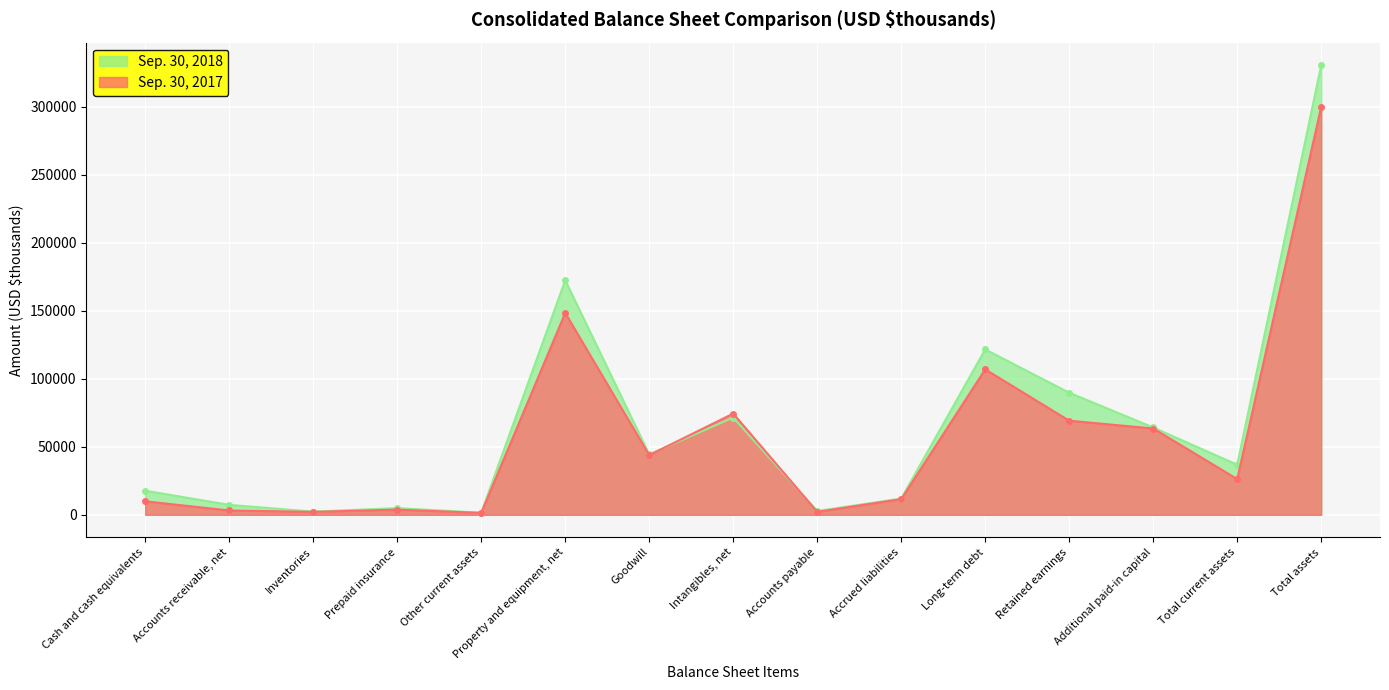

What position from the right is Prepaid insurance?

12